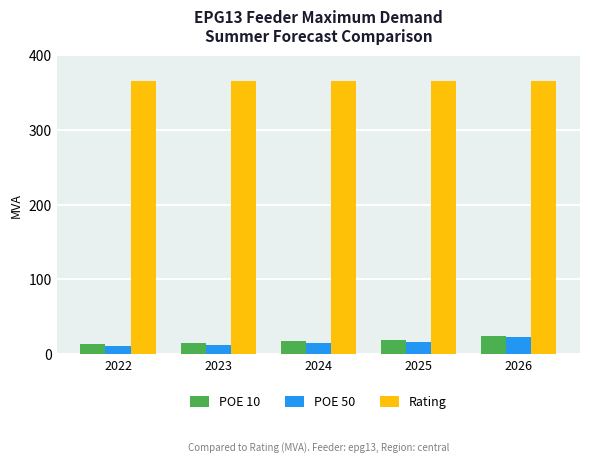

What is the difference between the highest and lowest values at 2024?

350.0